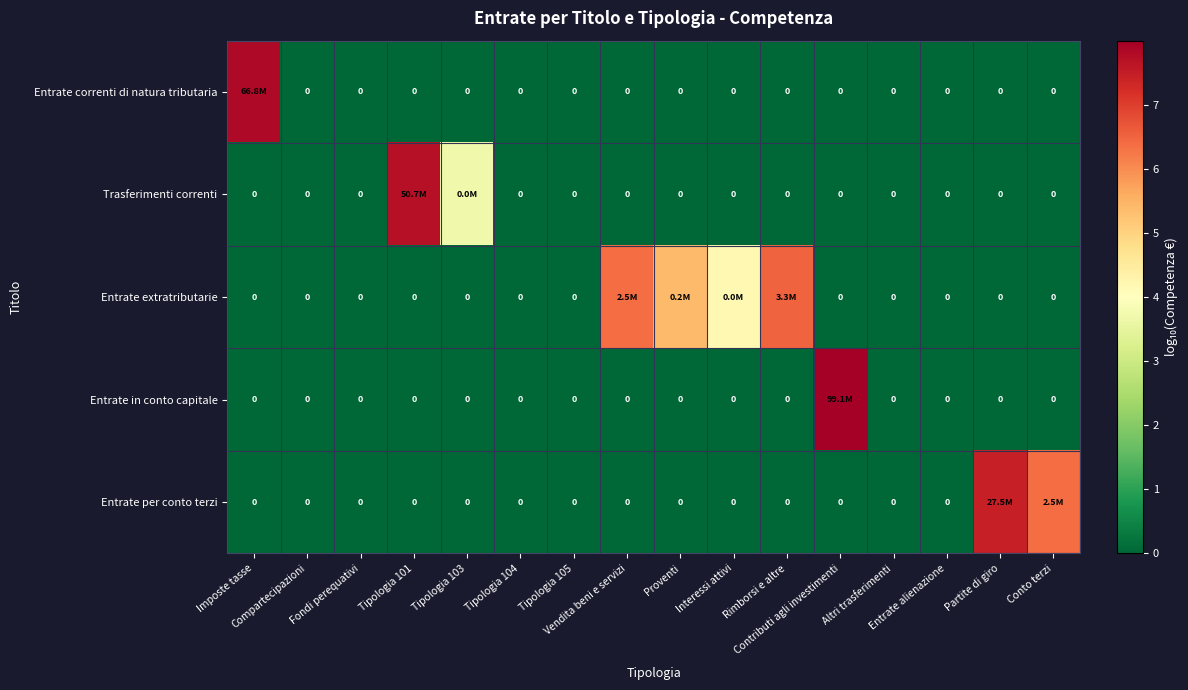

Is the value of Entrate per conto terzi at Partite di giro greater than the value of Entrate extratributarie at Entrate alienazione?

Yes